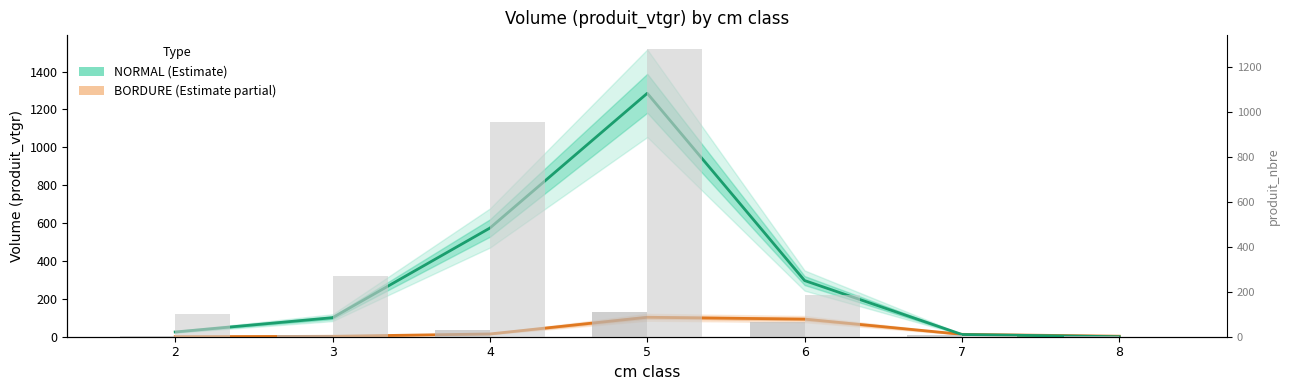

Which series has the largest range (max minus min)?

NORMAL (Estimate)